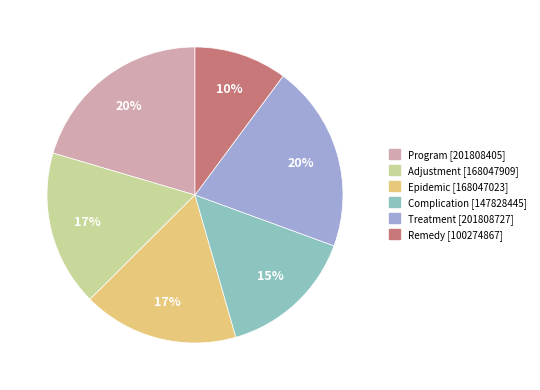

Count the number of slices in the pie.

6